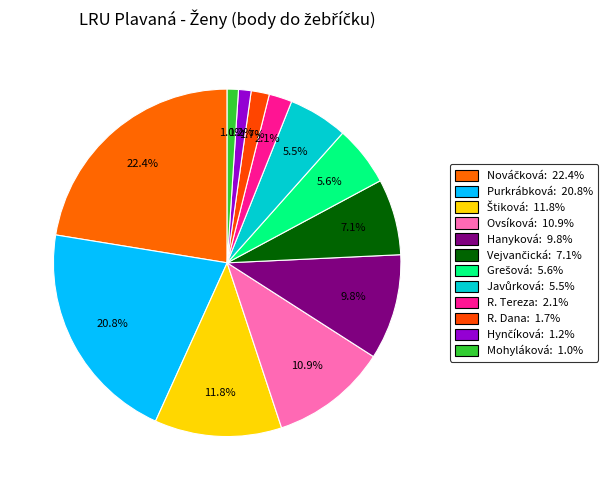

Which category has the smallest portion of the pie?

Mohyláková Tereza